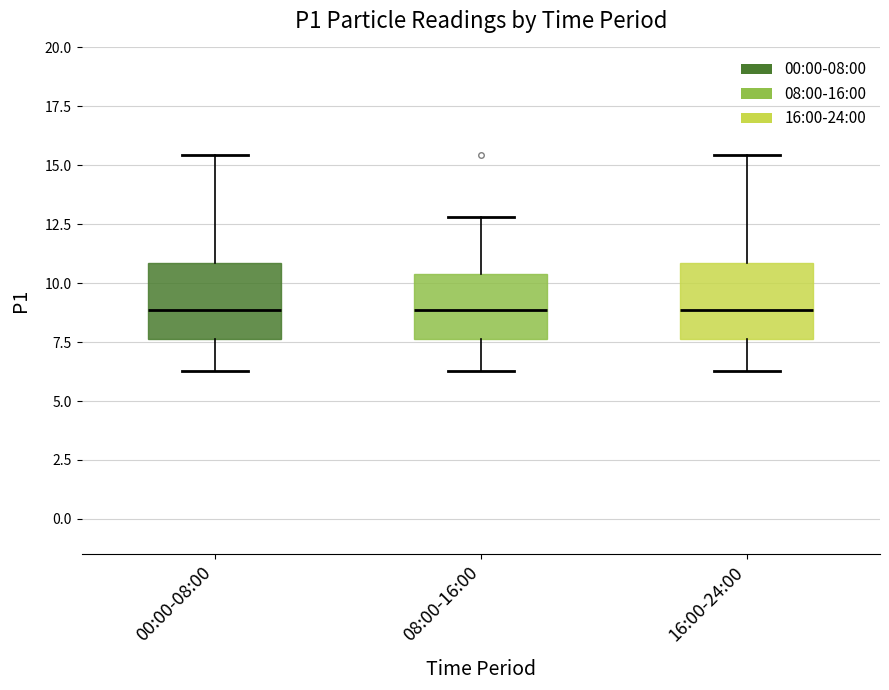

Reading left to right, transcribe this box plot: for each box, give where its median line is, the range the box spans, and where its two whiskers end, as read against the y-axis. The values are not printed on the chart, so give them approximately, as read against the axis.

00:00-08:00: median 9.0, box 7.5 to 11.0, whiskers 6.5 to 15.5
08:00-16:00: median 9.0, box 7.5 to 10.5, whiskers 6.5 to 13.0
16:00-24:00: median 9.0, box 7.5 to 11.0, whiskers 6.5 to 15.5